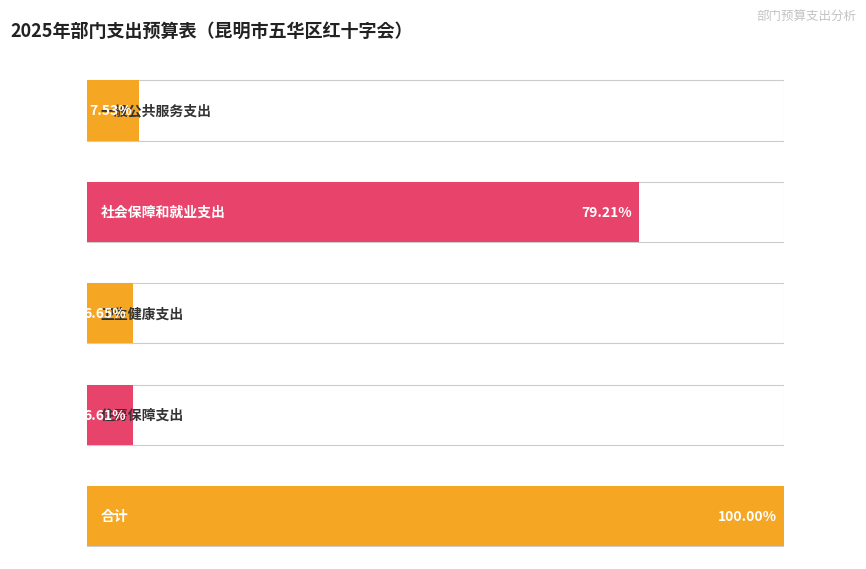

What position from the right is 社会保障和就业支出?

4